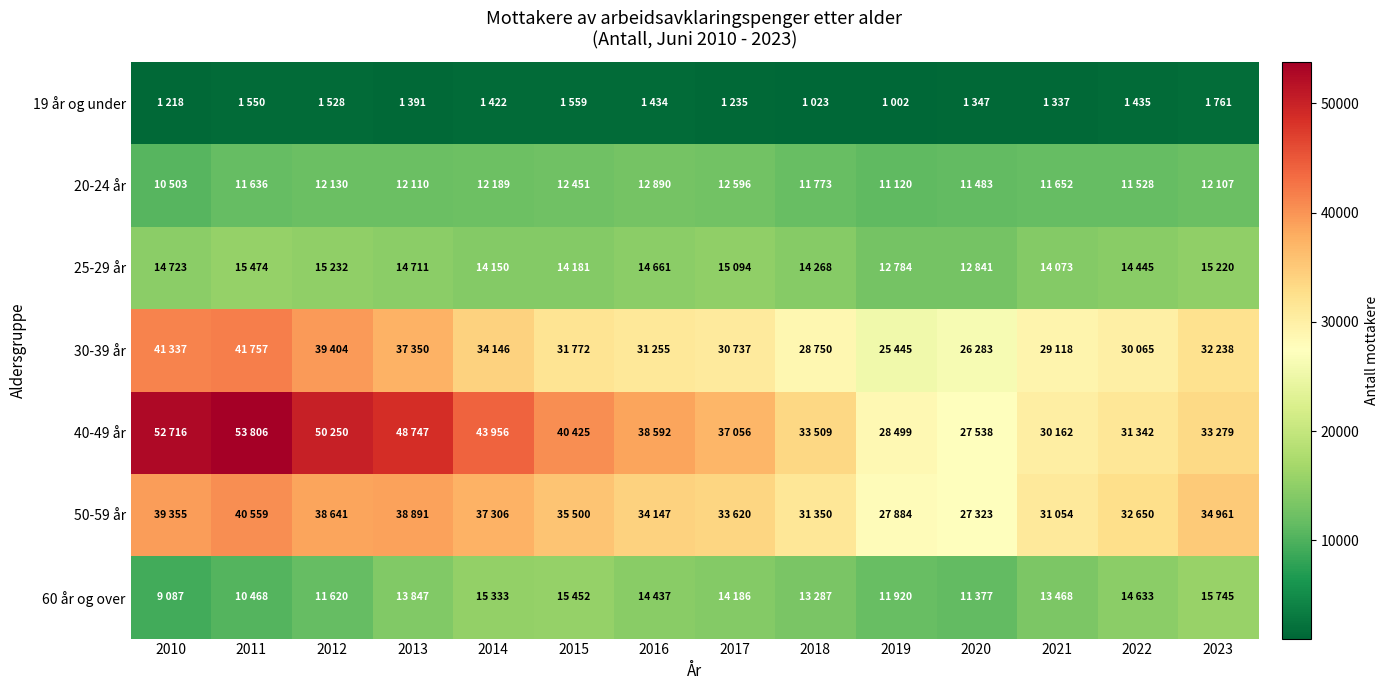

What is the difference between the highest and lowest values at 2018?

32486